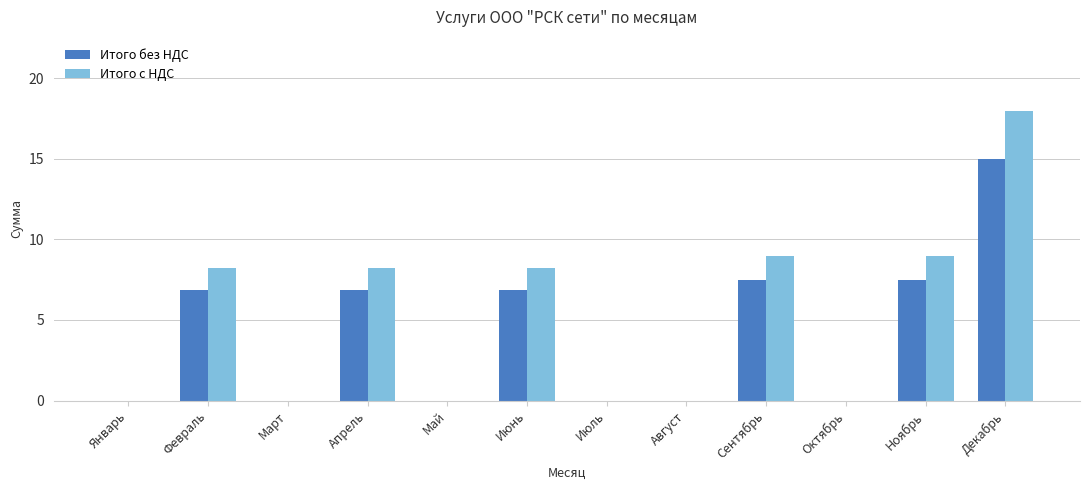

Which series has the largest total across all categories?

Итого с НДС